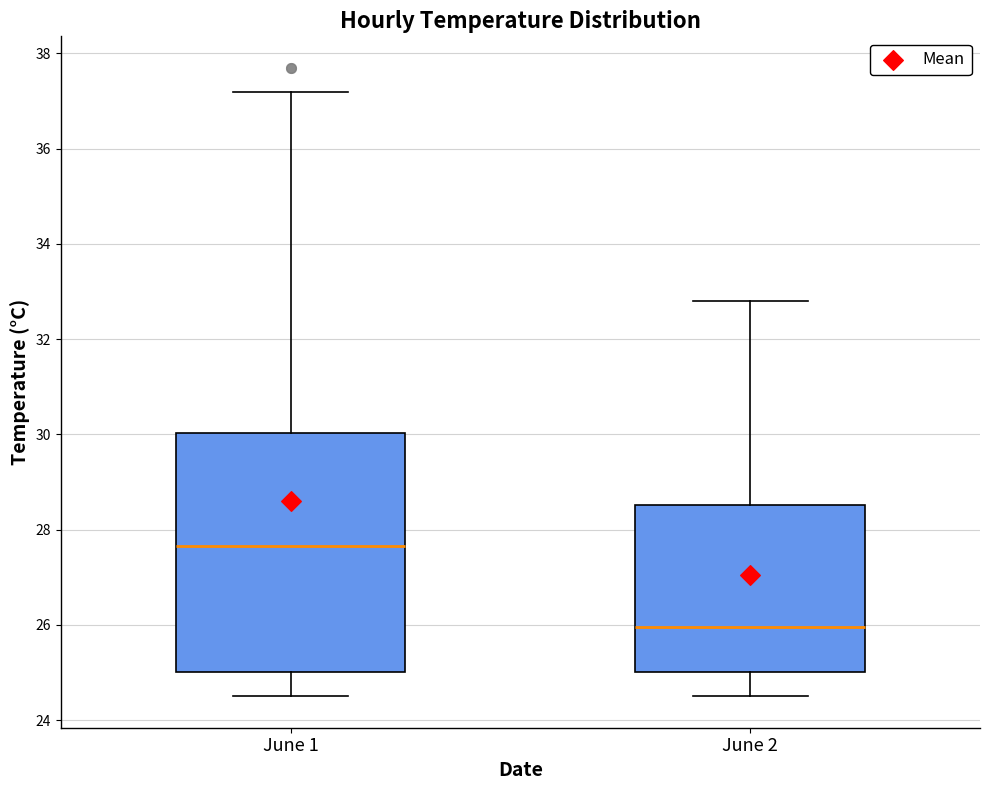

Comparing the boxes themselves (not the whiskers), which one is the tallest?

June 1